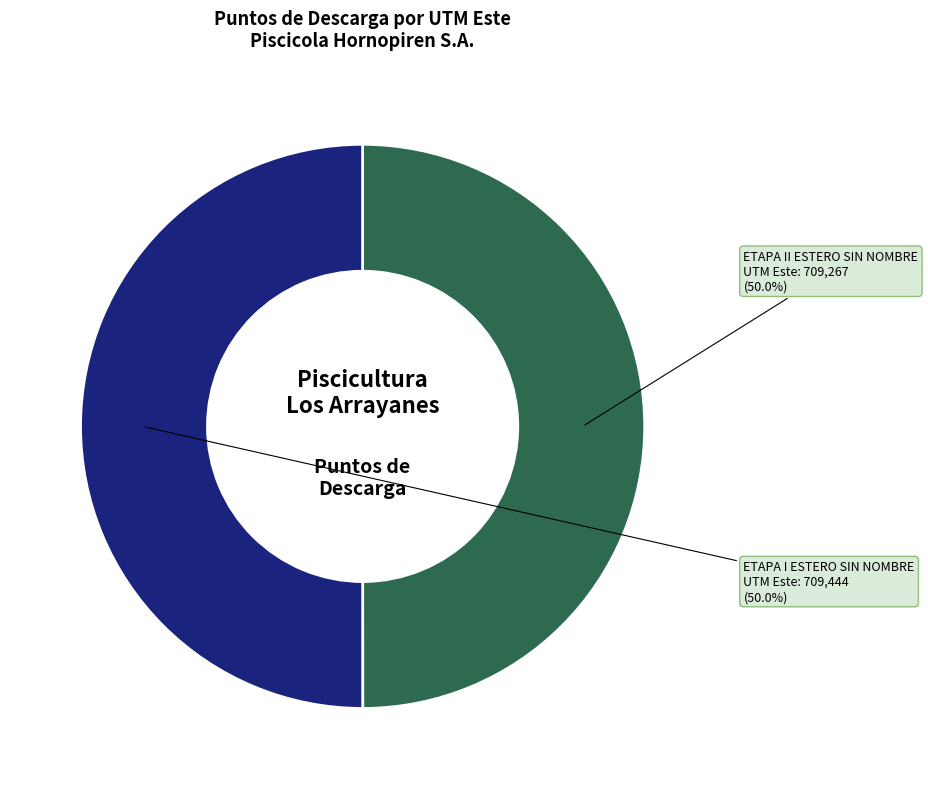

How much of the chart is everything except ETAPA II ESTERO SIN NOMBRE?

50.0%